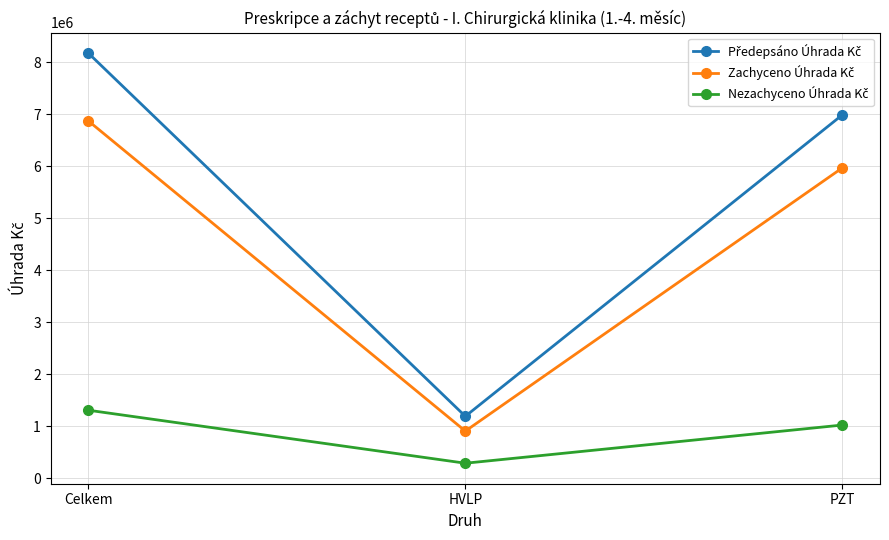

What is the greatest value displayed?

8171335.2